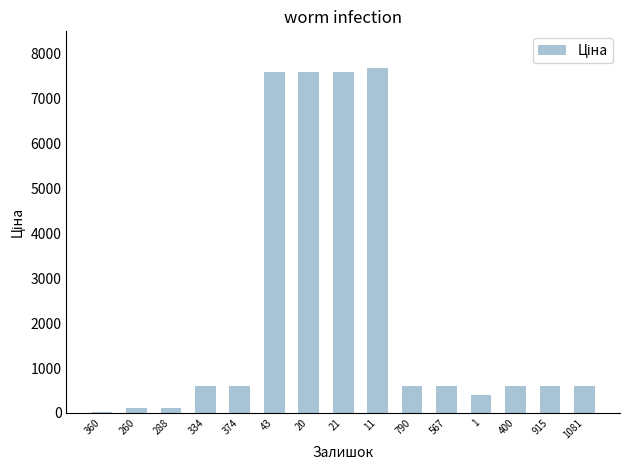

Approximately how many times larger is the value at 21 compared to 11?

1.0